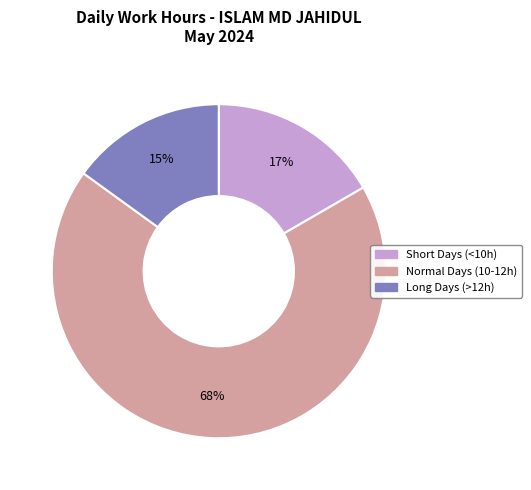

To the nearest percent, what is the average slice percentage?

33%